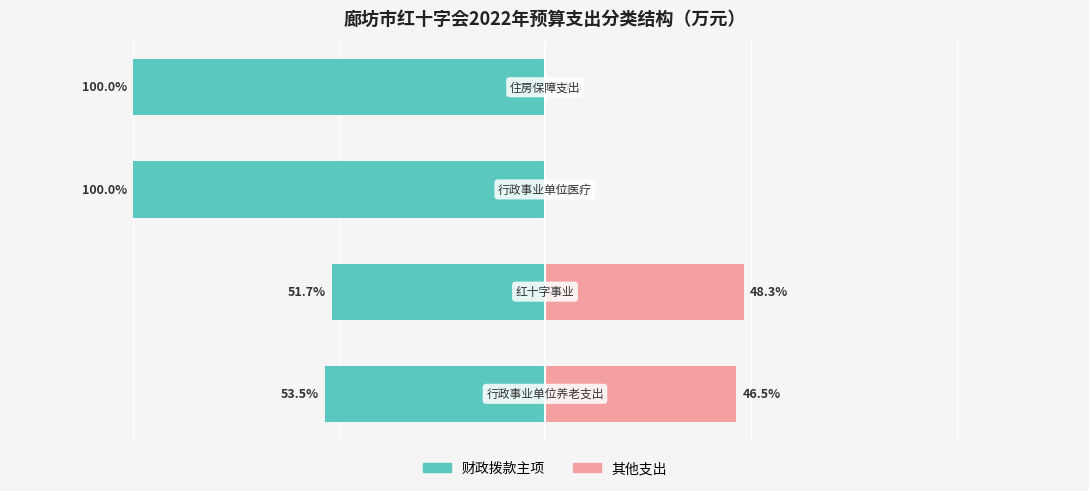

How many data points in 财政拨款主项 are less than -53?

3